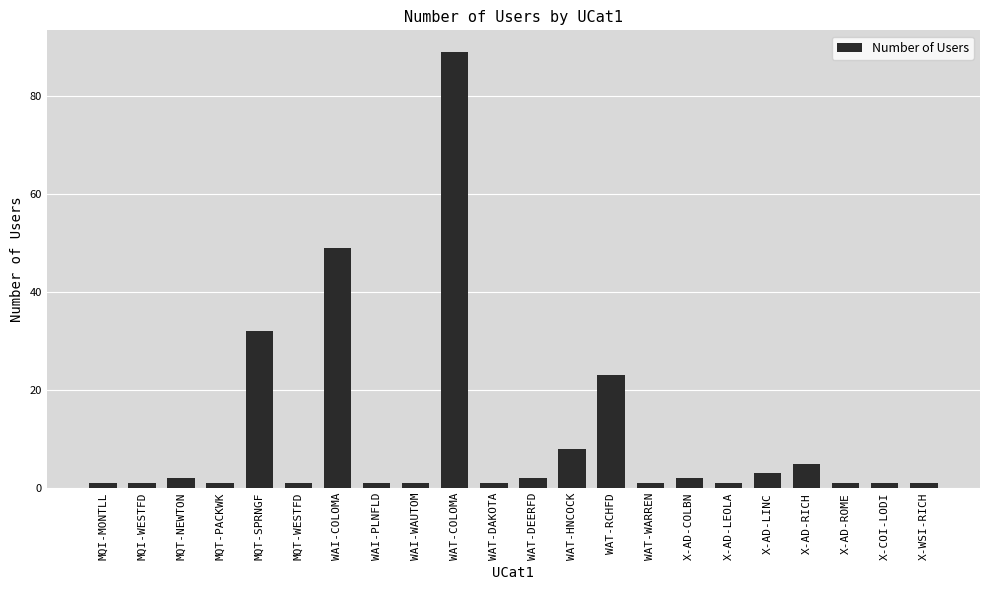

Which label corresponds to the largest value in the chart?

WAT-COLOMA